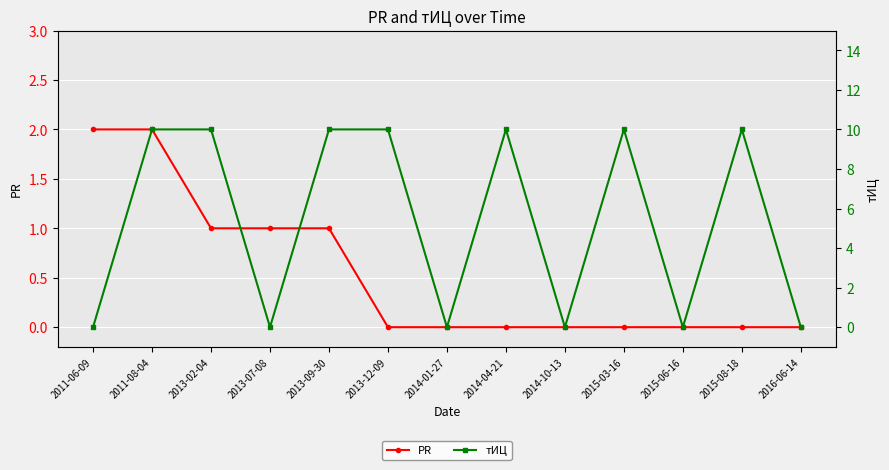

Rank the series by their maximum value, from lowest to highest.

PR, тИЦ